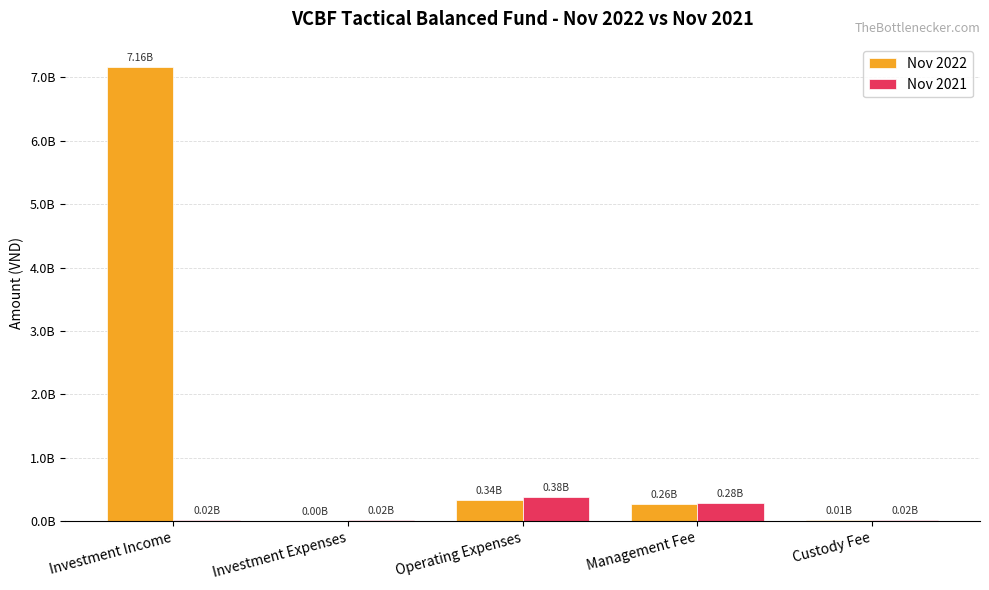

What is the spread (max minus min) of values at Investment Expenses?

16914980